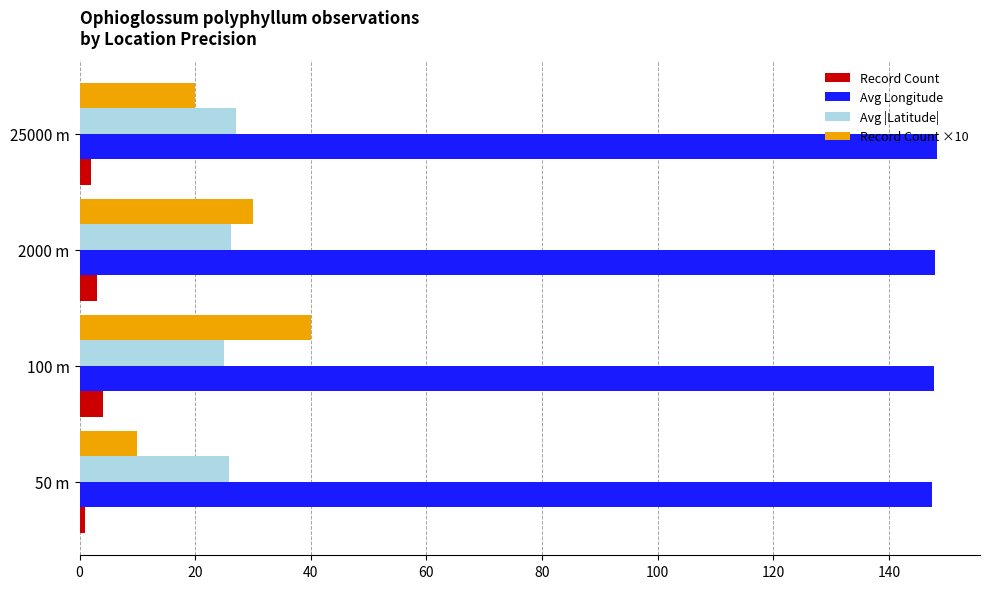

Which series has the largest range (max minus min)?

Record Count ×10